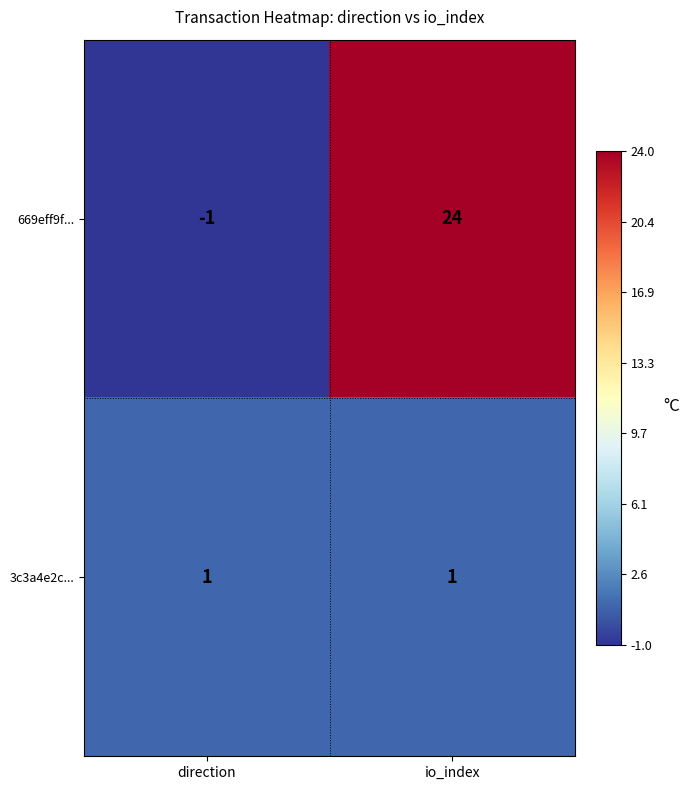

At which label is 669eff9f... closest to 11?

direction